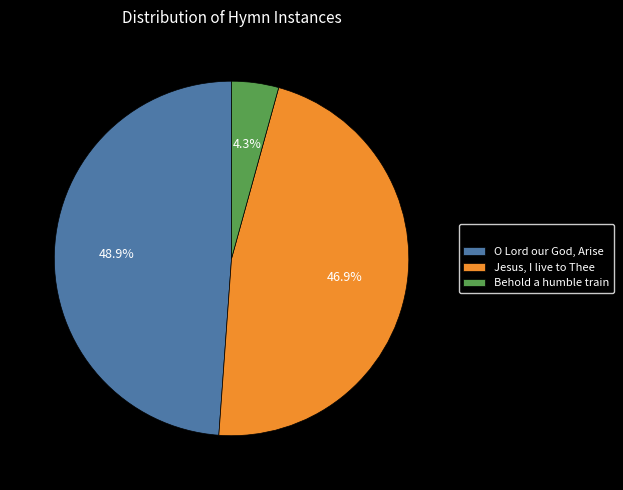

Count the number of slices in the pie.

3